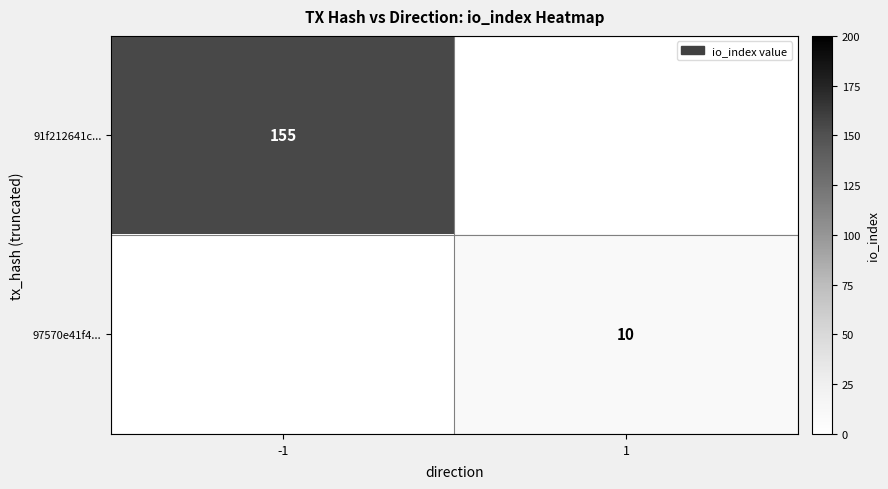

The value of 97570e41f4... at 1 is 5.7. True or false?

False